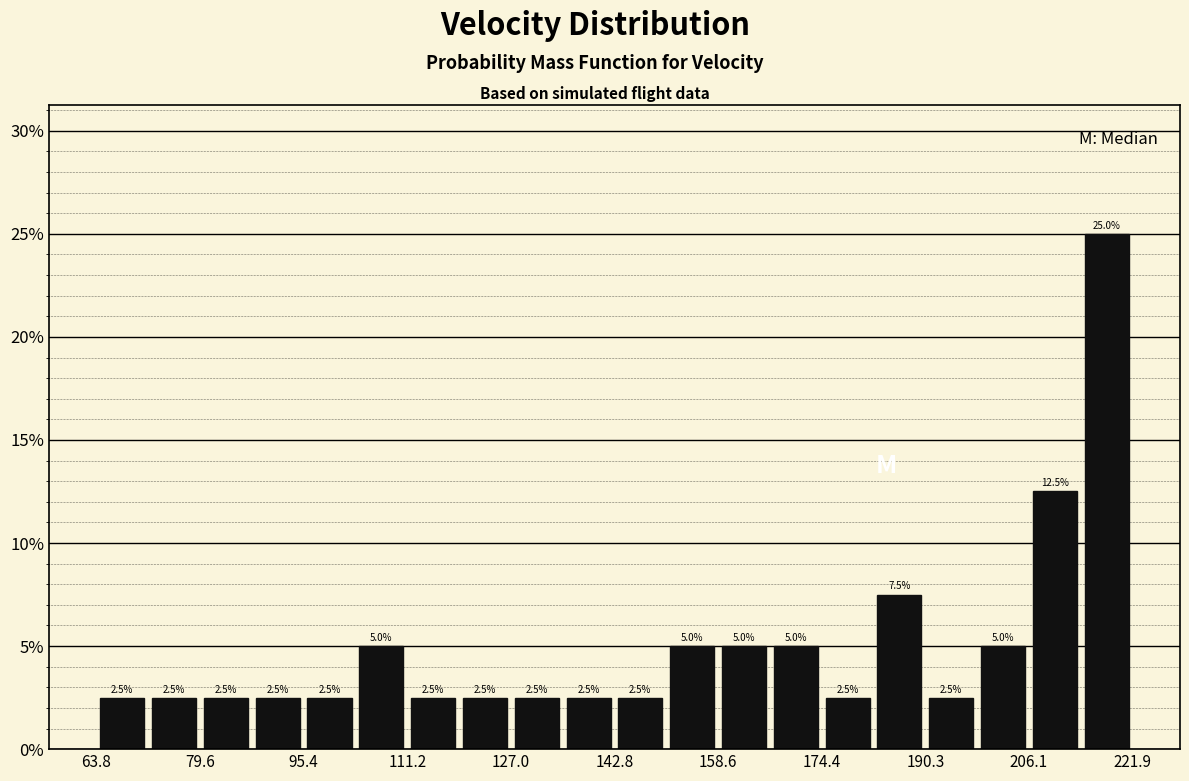

Read against the x-axis, roughly where is the centre of the tallest bar?

218